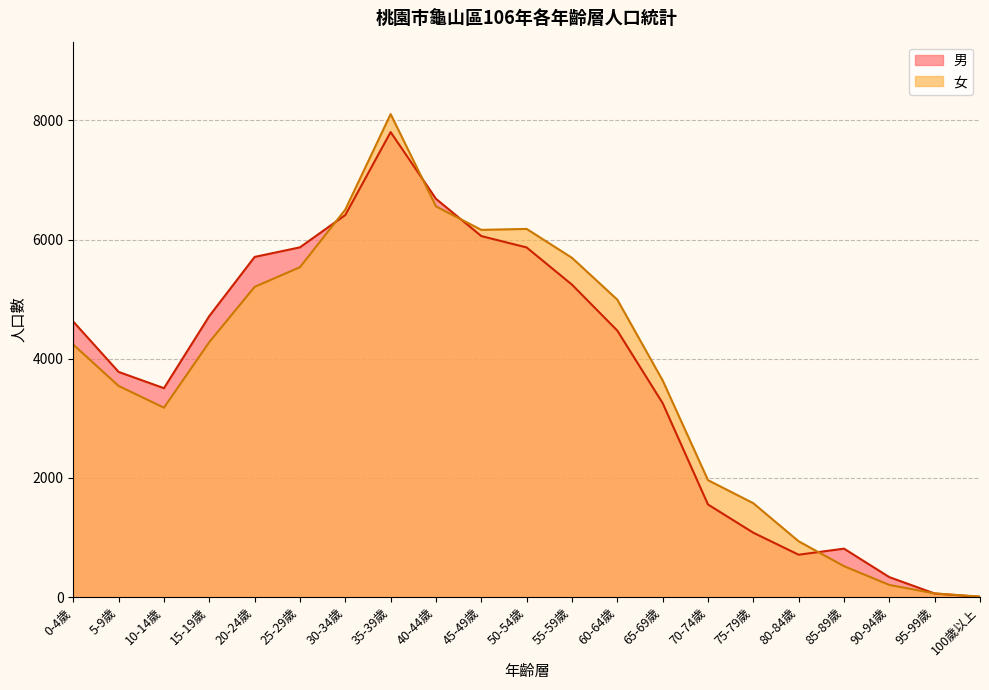

How many values in the 女 series exceed 4237?

10